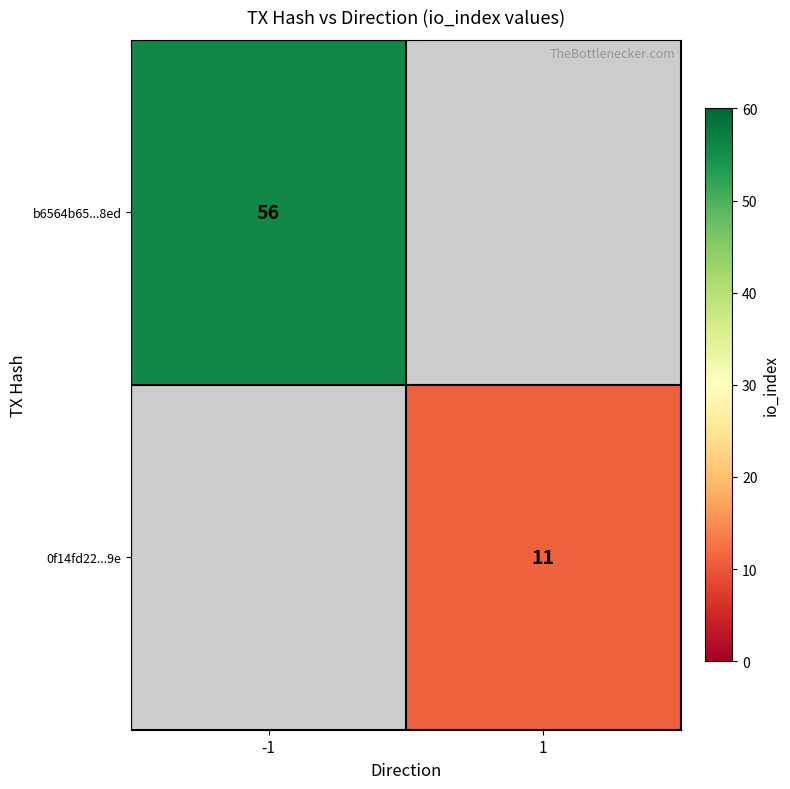

How many categories are shown in the chart?

2